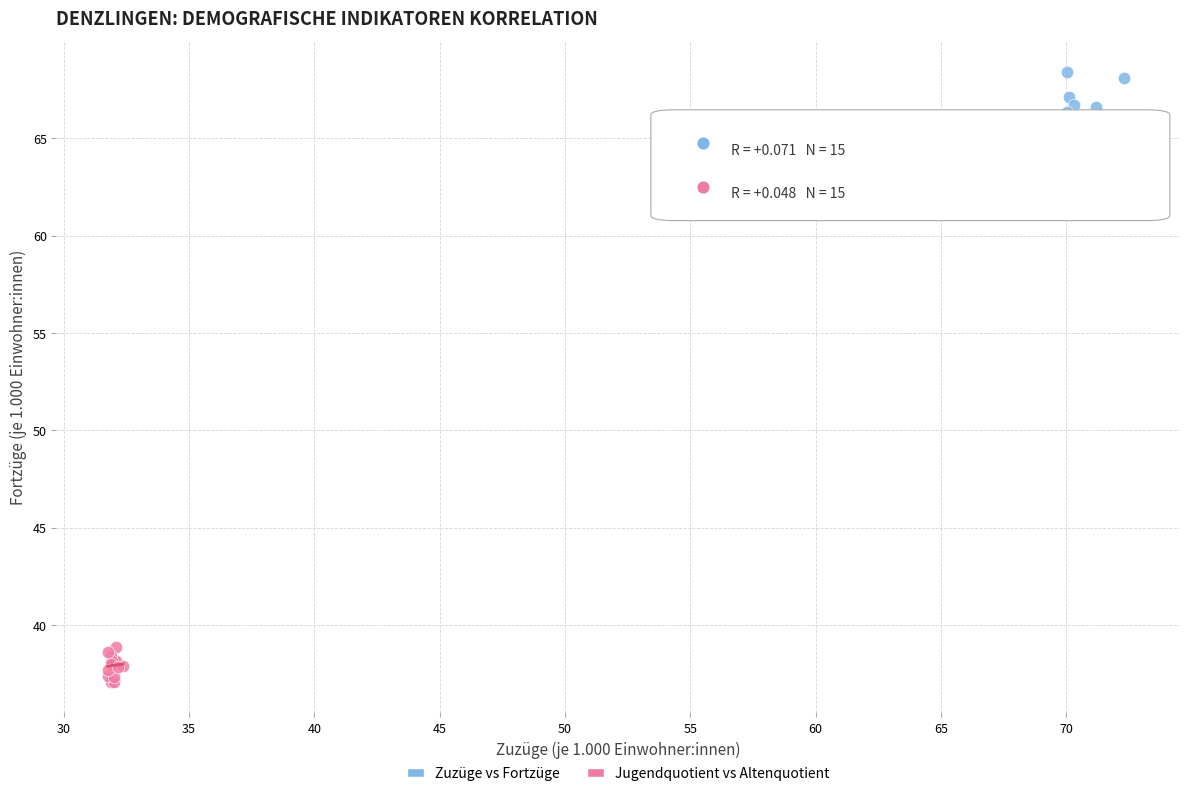

What are all the series names shown in the legend?

Zuzüge vs Fortzüge, Jugendquotient vs Altenquotient